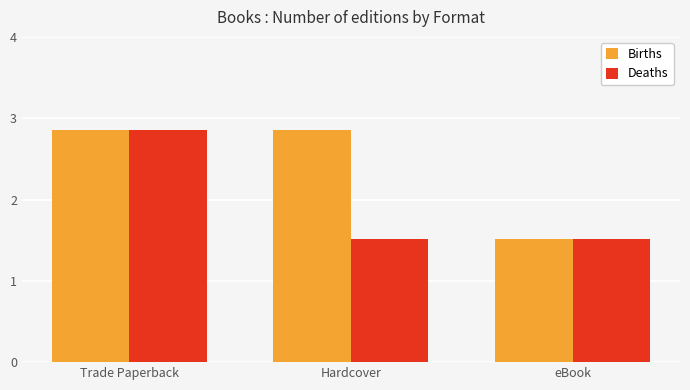

True or false: Deaths has a value of 23311527 at Trade Paperback.

False